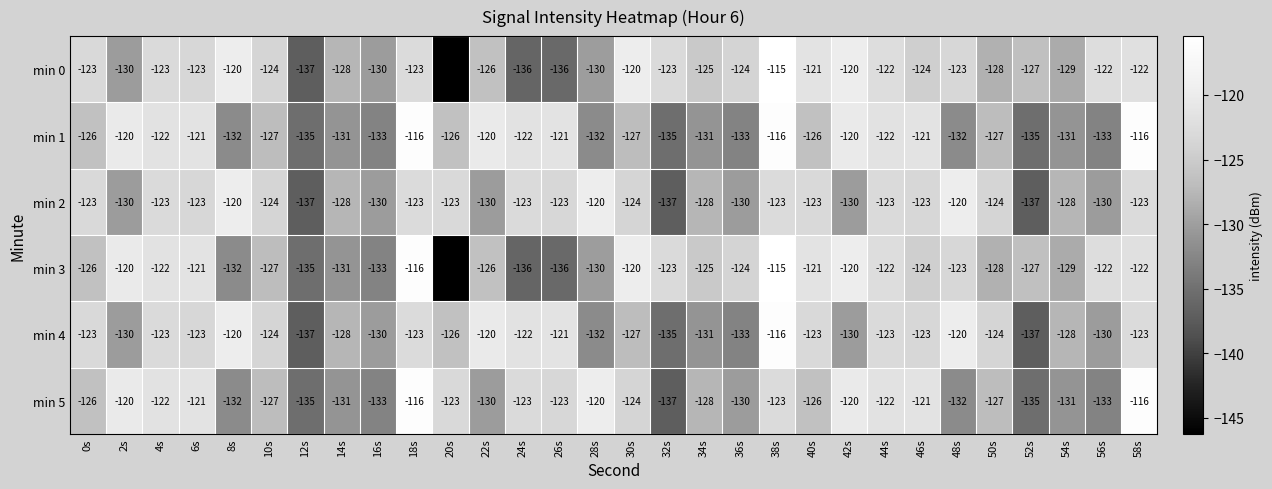

What is the total value across all series at 24s?

-762